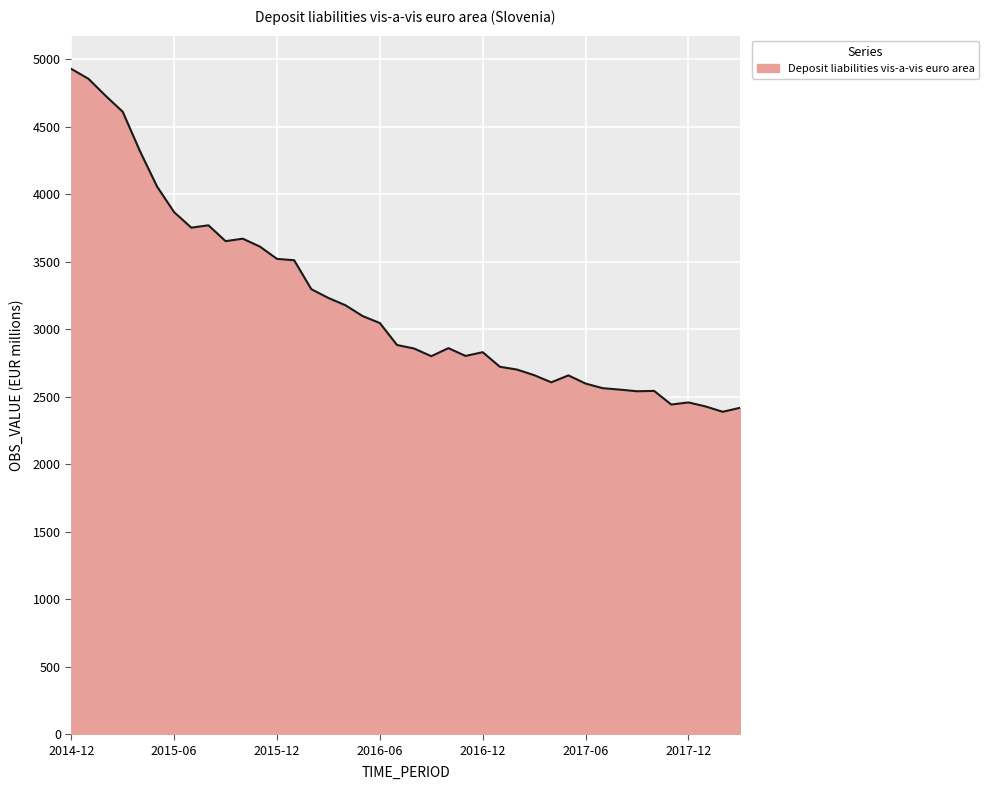

What is the maximum value shown in the chart?

4929.7